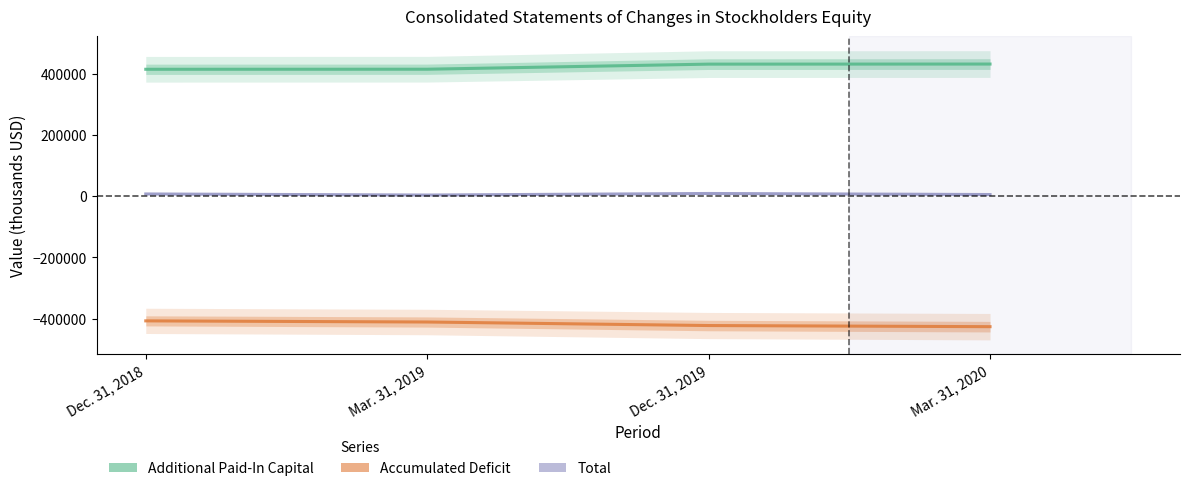

What is the lowest value of the Total series?

3637